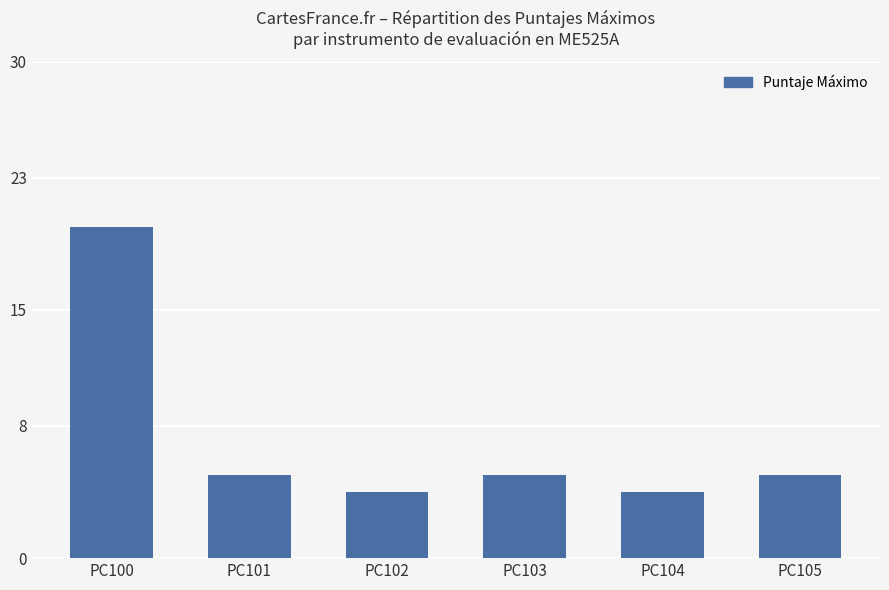

What is the smallest value displayed?

4